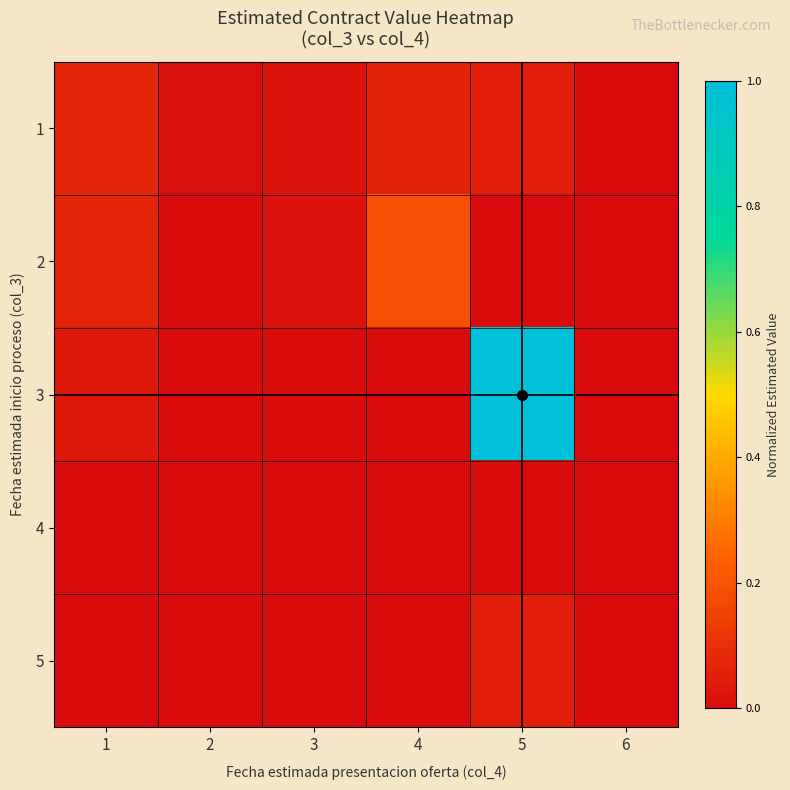

At 3, list the series in order from smallest to largest.

4, 5, 3, 2, 1